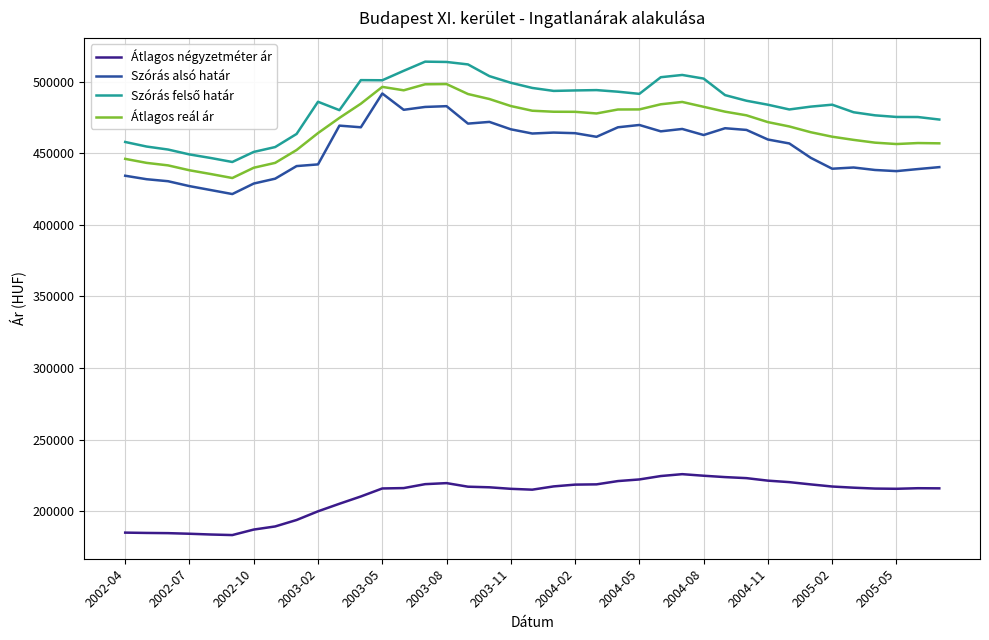

True or false: Átlagos négyzetméter ár and Átlagos reál ár cross at least once.

False